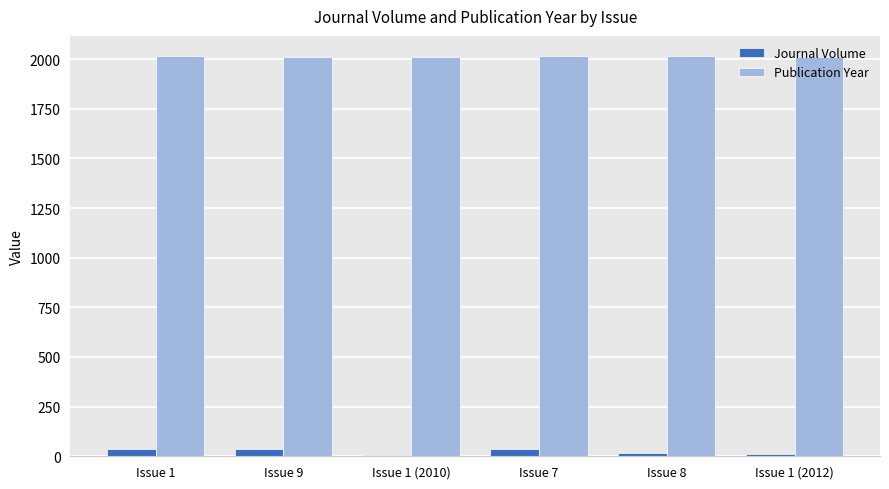

What is the average value of the Journal Volume series?

25